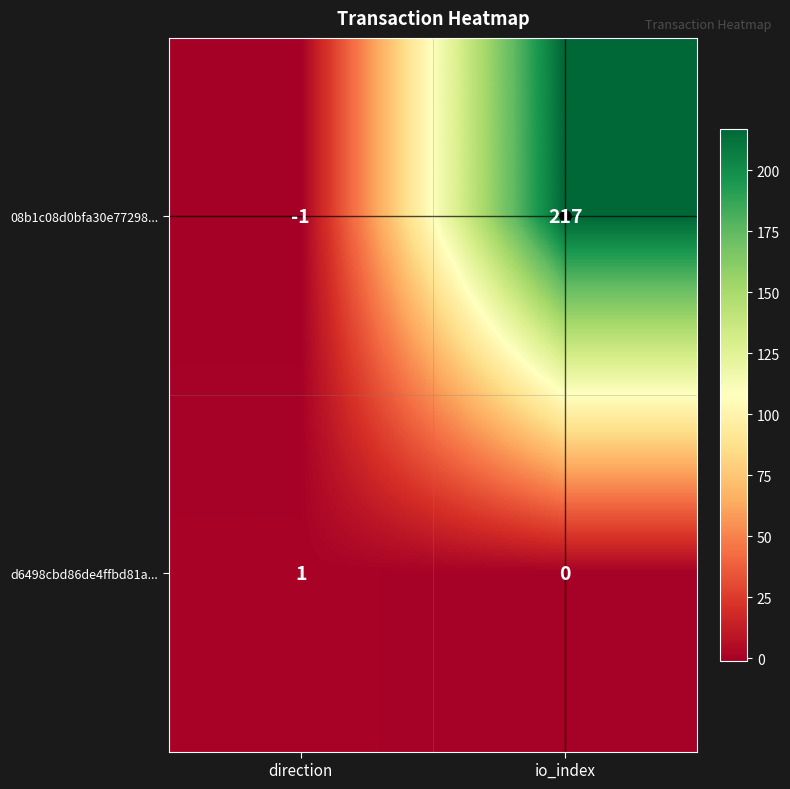

Rank the series by their average value, from lowest to highest.

d6498cbd86de4ffbd81a..., 08b1c08d0bfa30e77298...